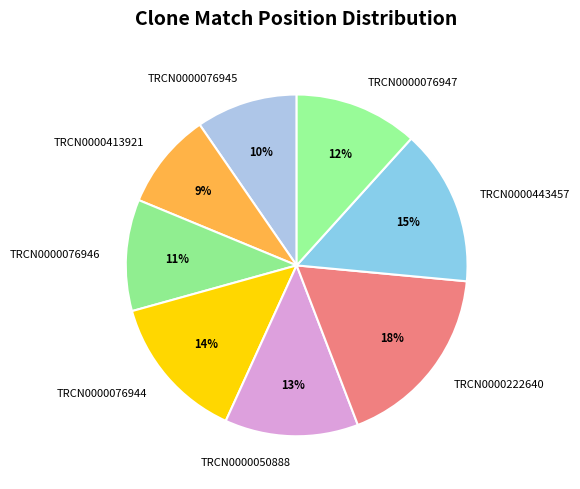

Combined, do TRCN0000443457 and TRCN0000413921 account for over 50%?

No